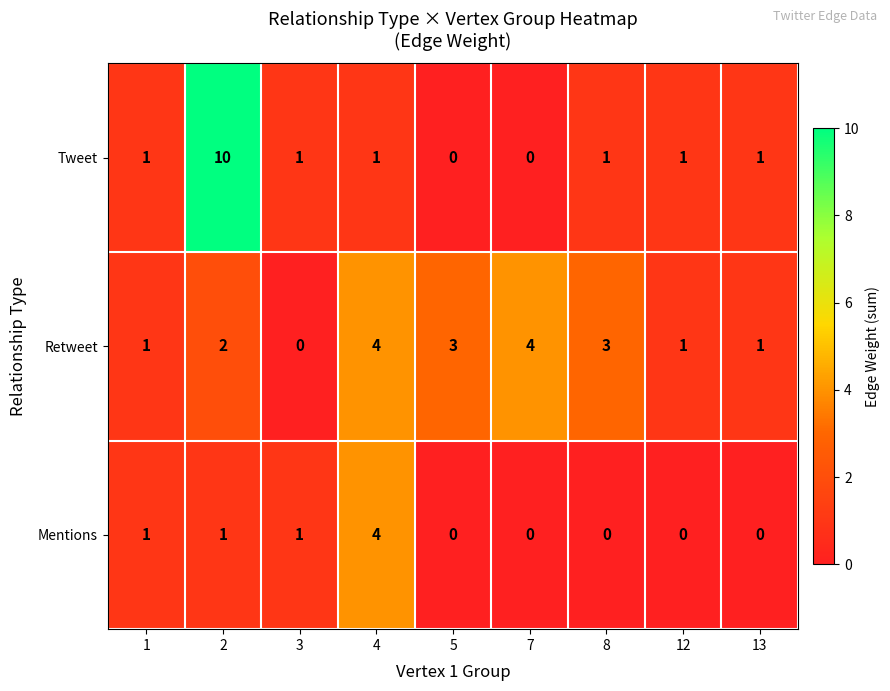

Which series has the largest range (max minus min)?

Tweet